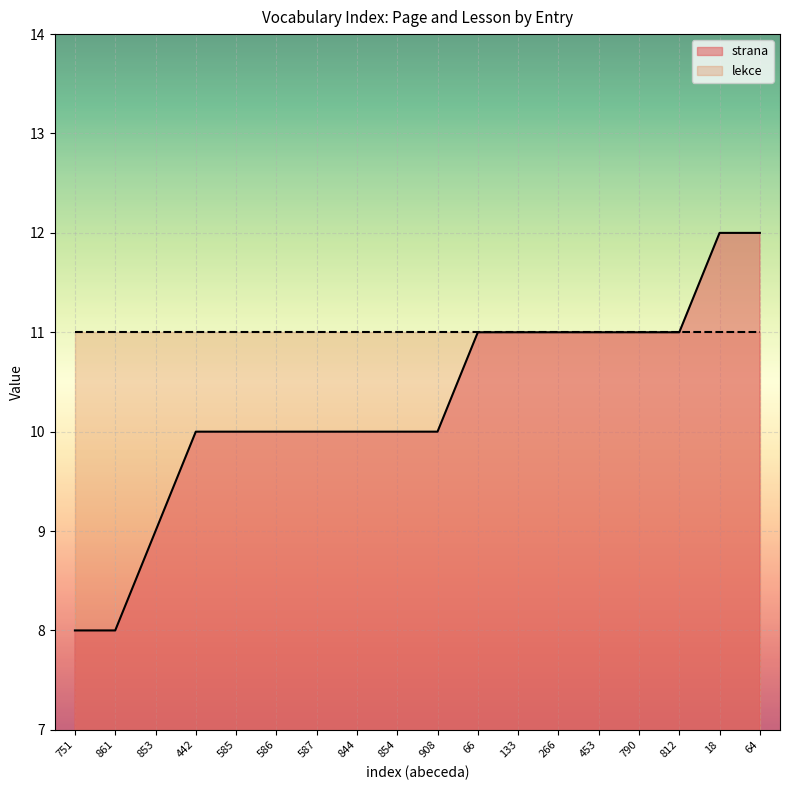

Is it true that the value at 64 is 12?

True